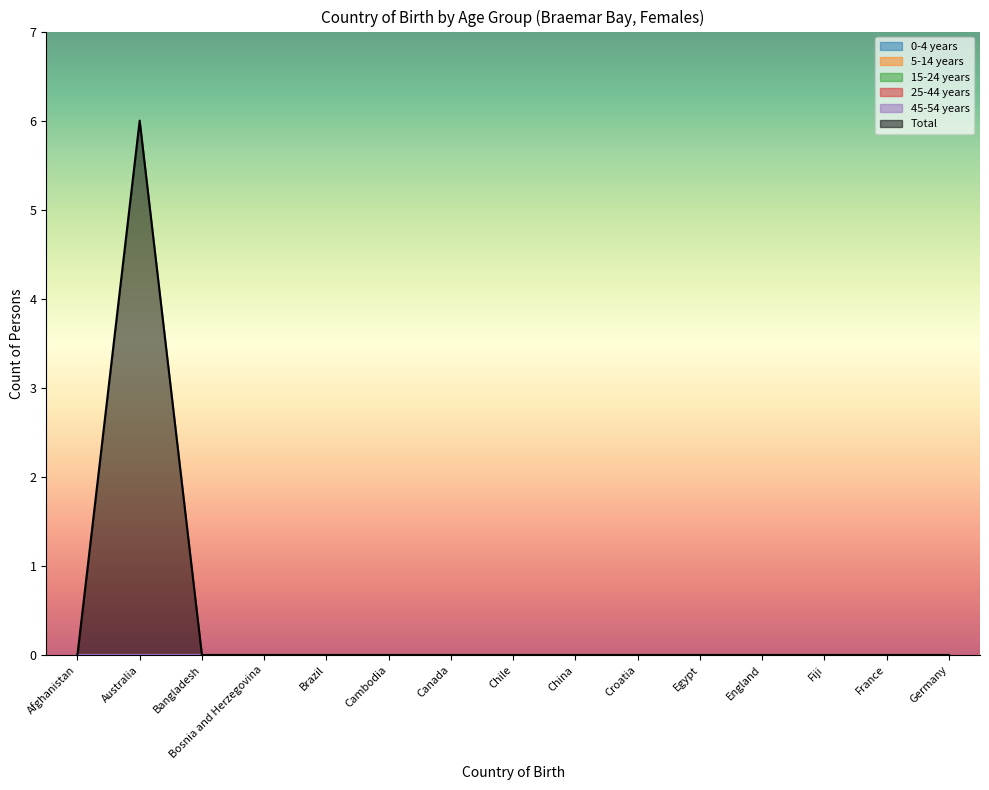

Which series has the widest spread of values?

Total